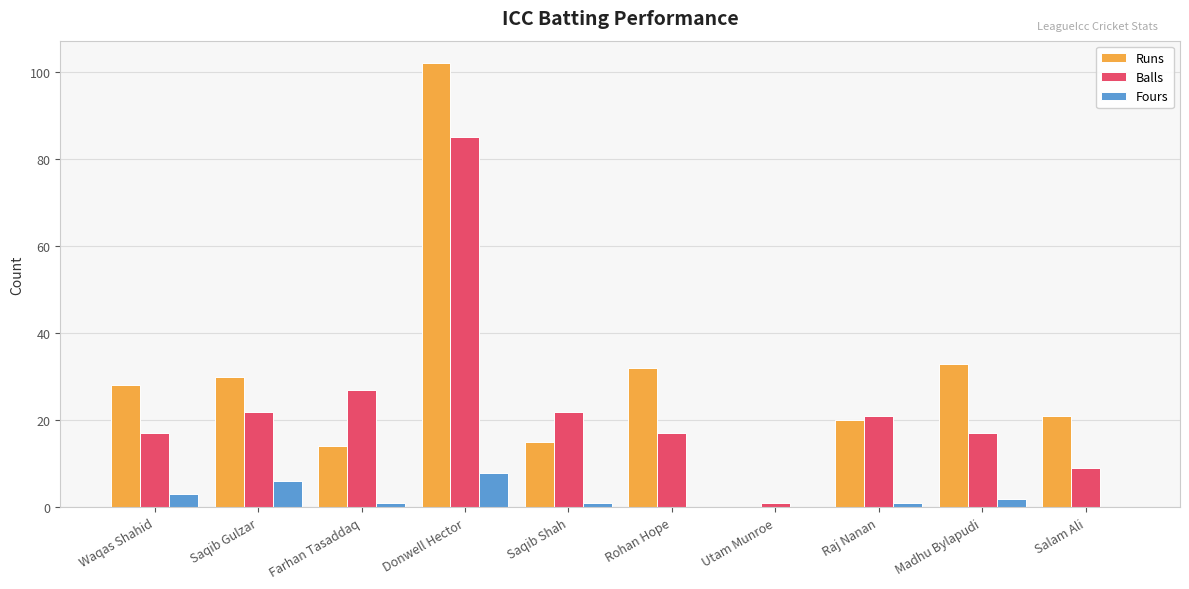

Is it true that Runs equals 102 at Donwell Hector?

True